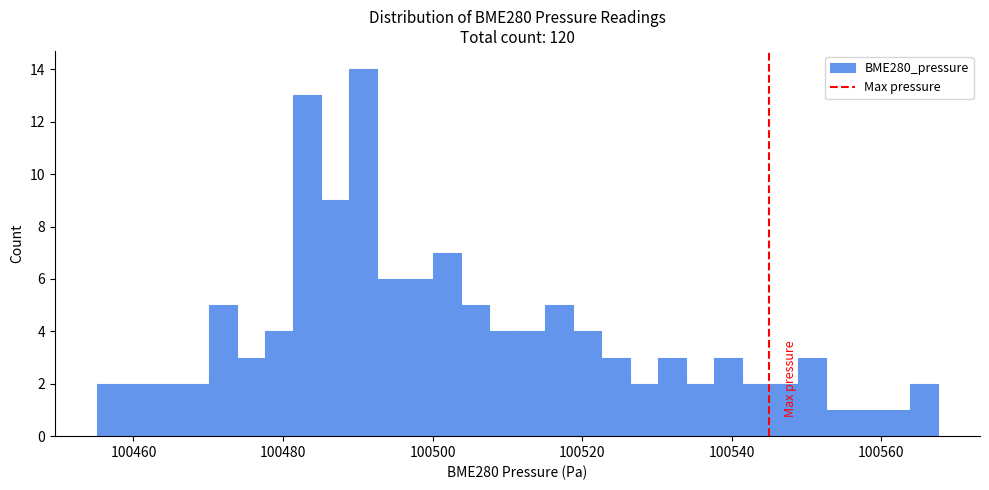

Around what value on the x-axis is the tallest bar? Give the approximate position of its centre, as read against the axis.

100490